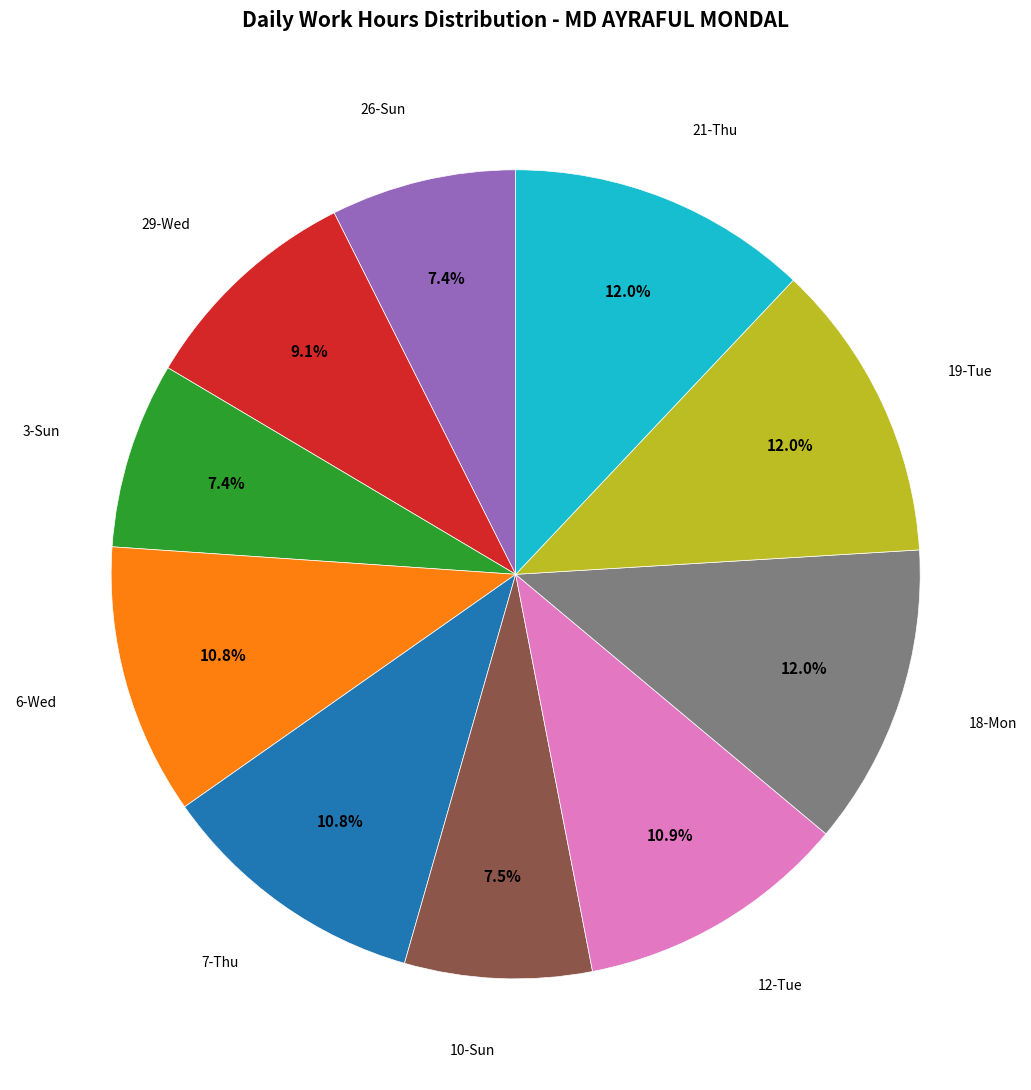

How many segments does this pie chart have?

10